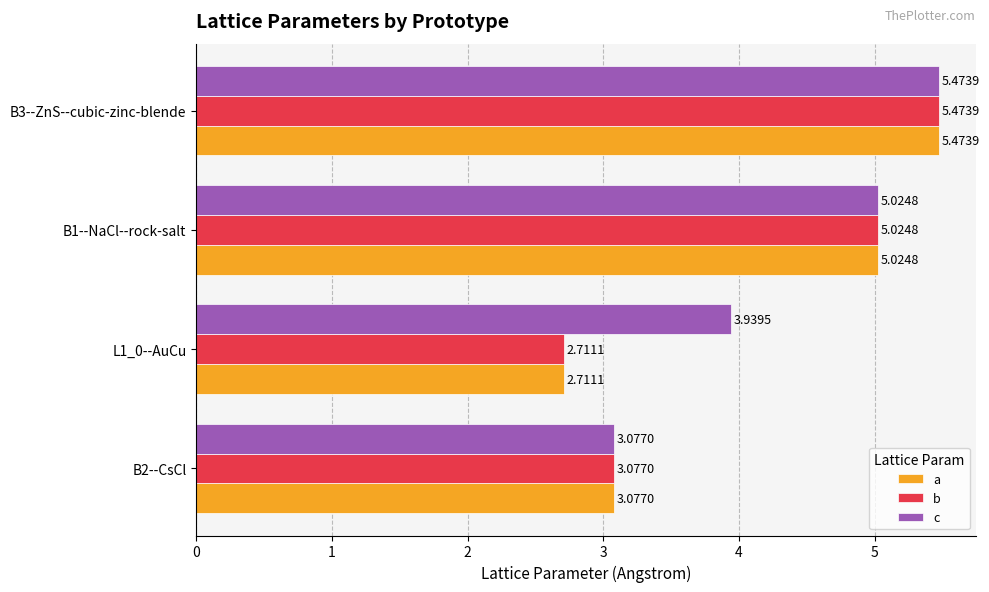

What is the highest value of the c series?

5.5